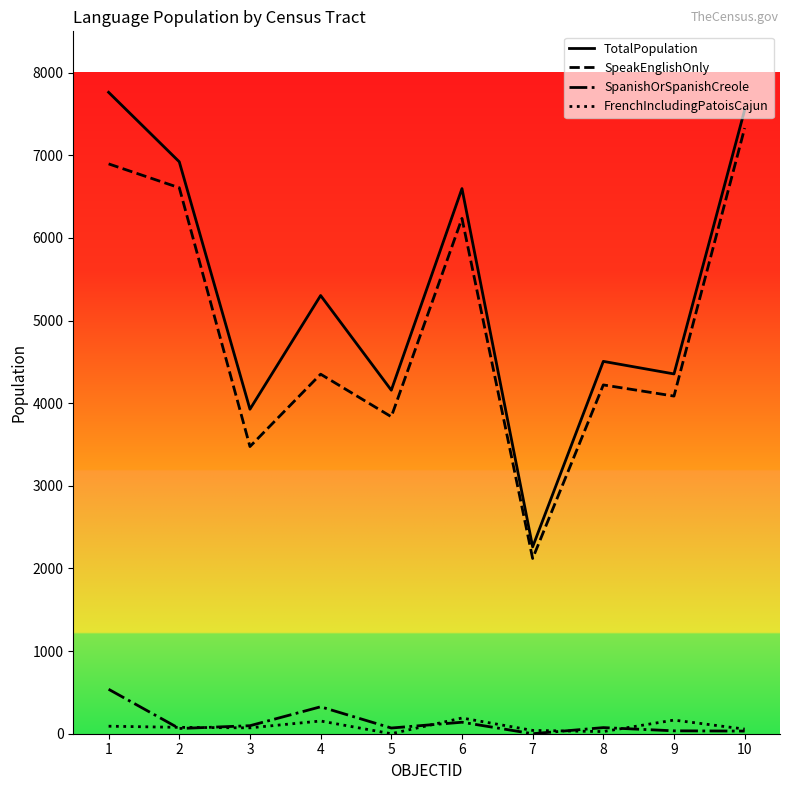

True or false: SpeakEnglishOnly has more than 0 interior local peaks.

True